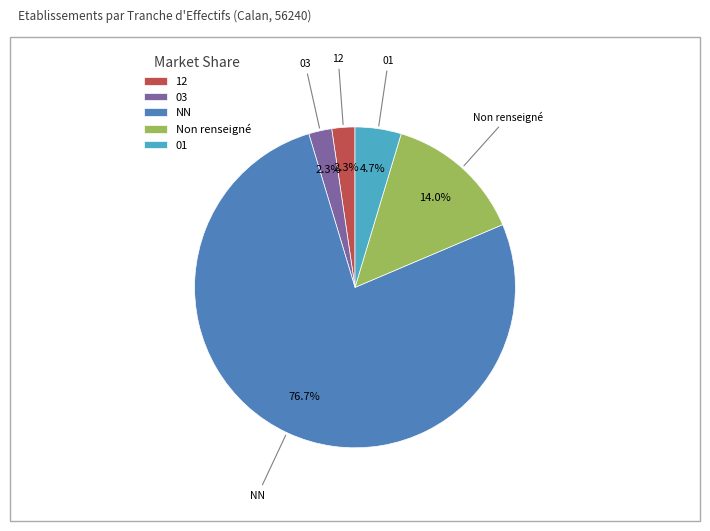

Which has a higher value, 12 or Non renseigné?

Non renseigné